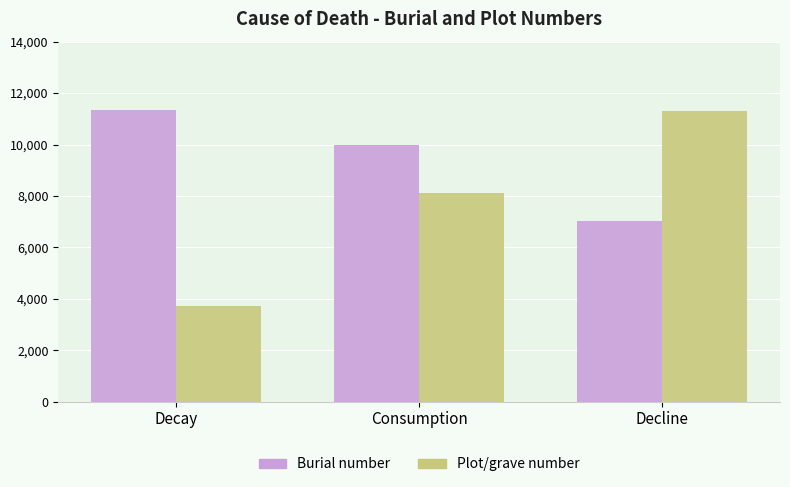

Between Consumption and Decline, which series saw the biggest shift?

Plot/grave number